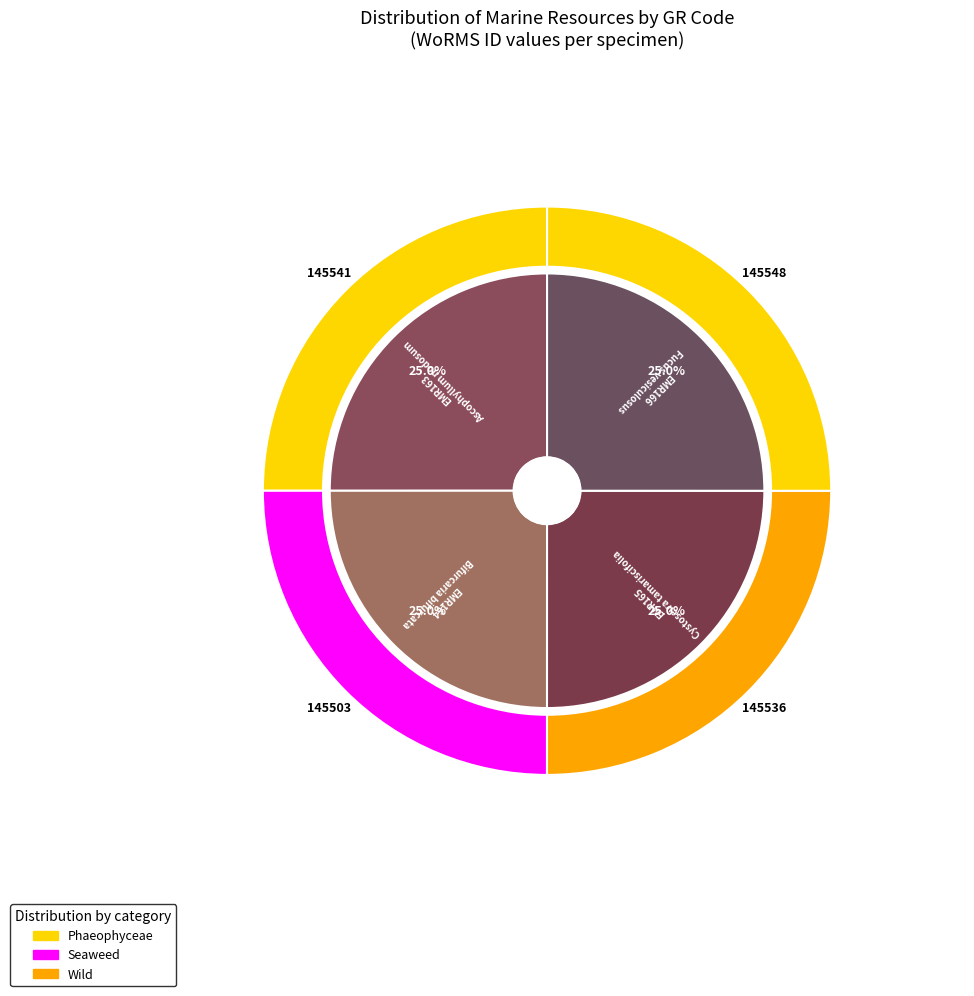

How many slices are in this pie chart?

4